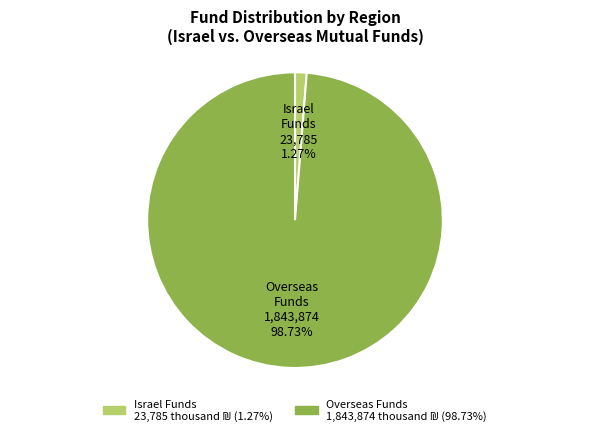

Rank the categories by value from lowest to highest.

Israel Funds 23,785 1.27%, Overseas Funds 1,843,874 98.73%